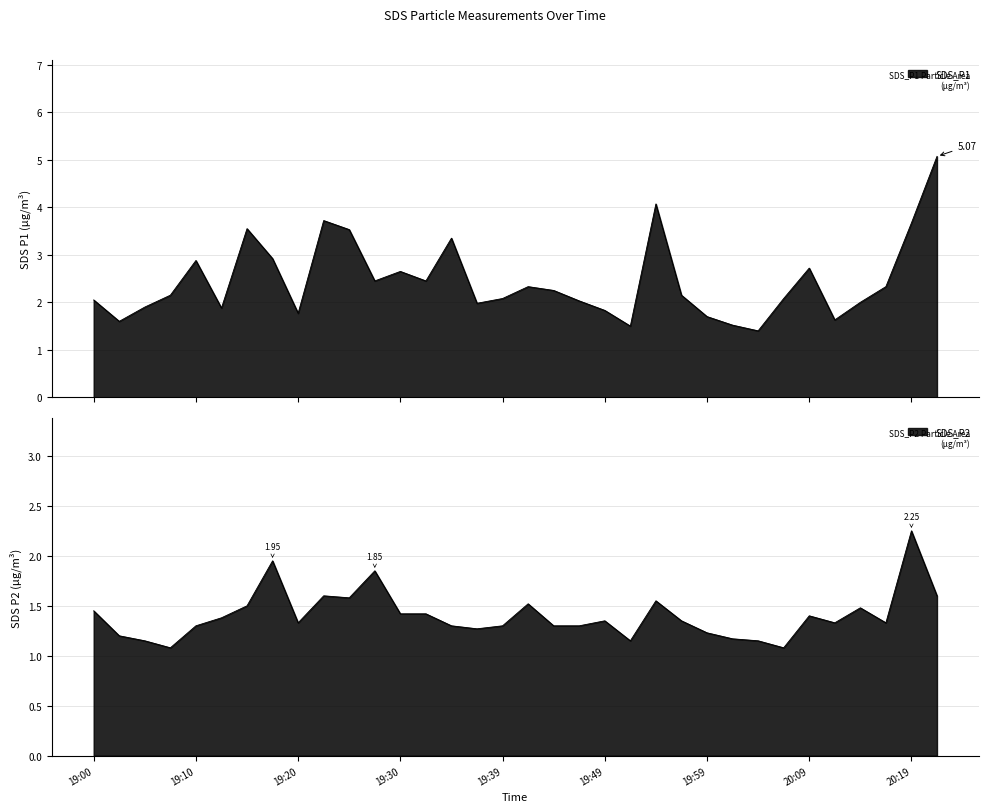

List the series in order of their peak value, lowest first.

SDS_P2, SDS_P1